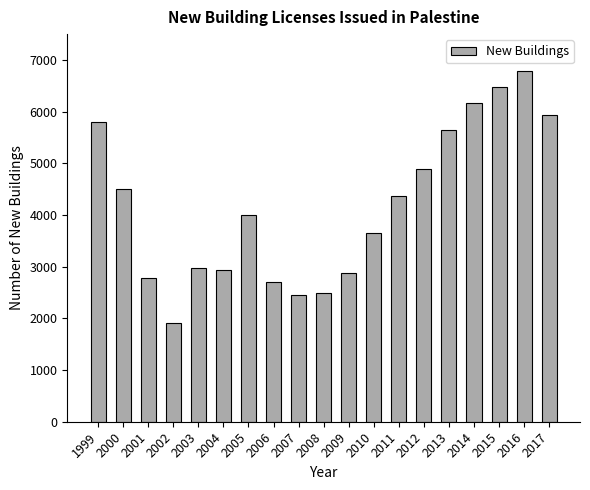

What is the sum of the values at 2006 and 2015?

9181